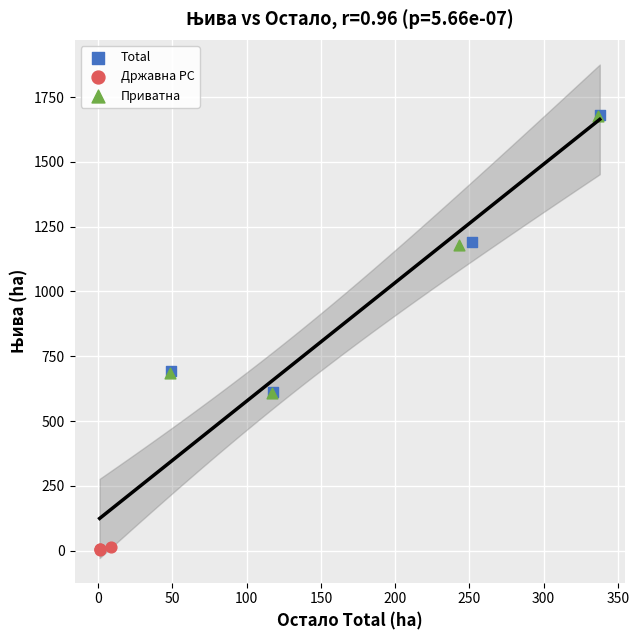

Which series contains the lowest Y value?

Државна РС